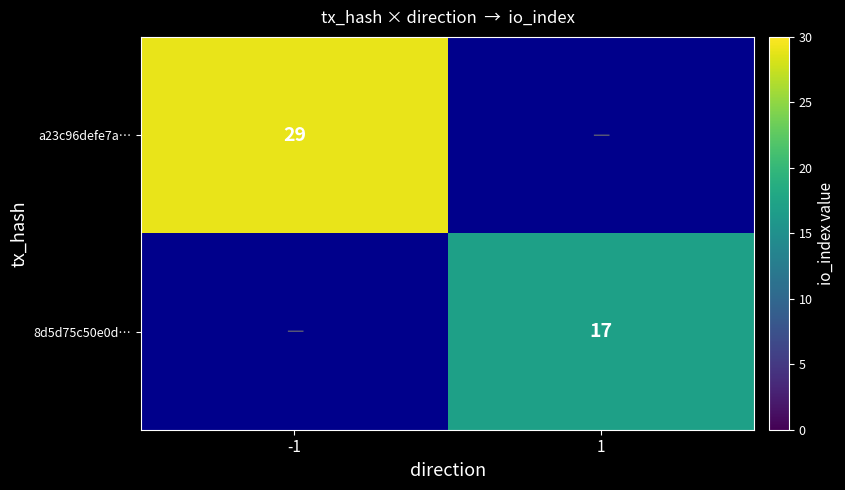

At how many categories does at least one series exceed 26?

1